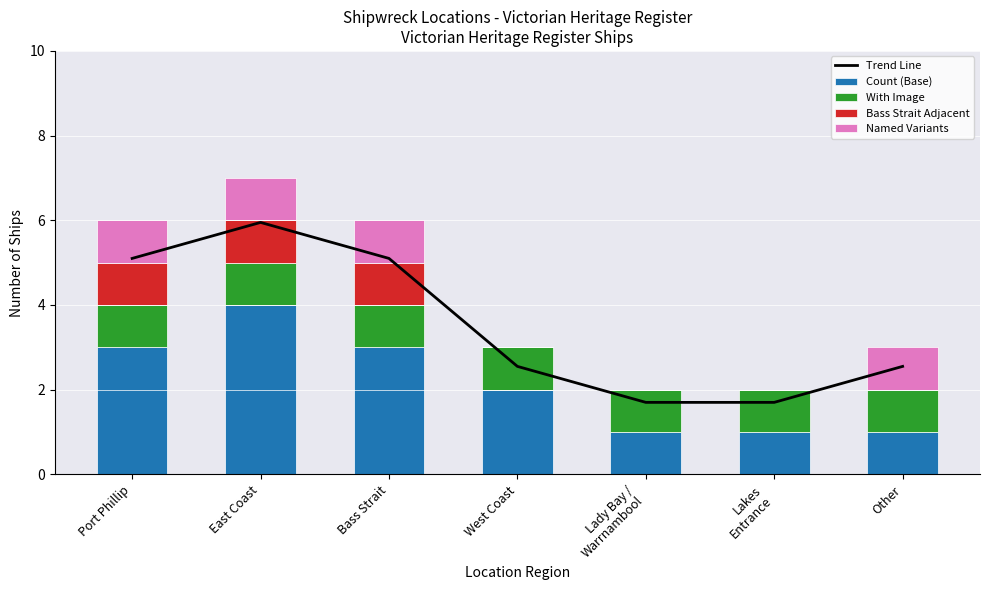

How many series are shown in this chart?

5